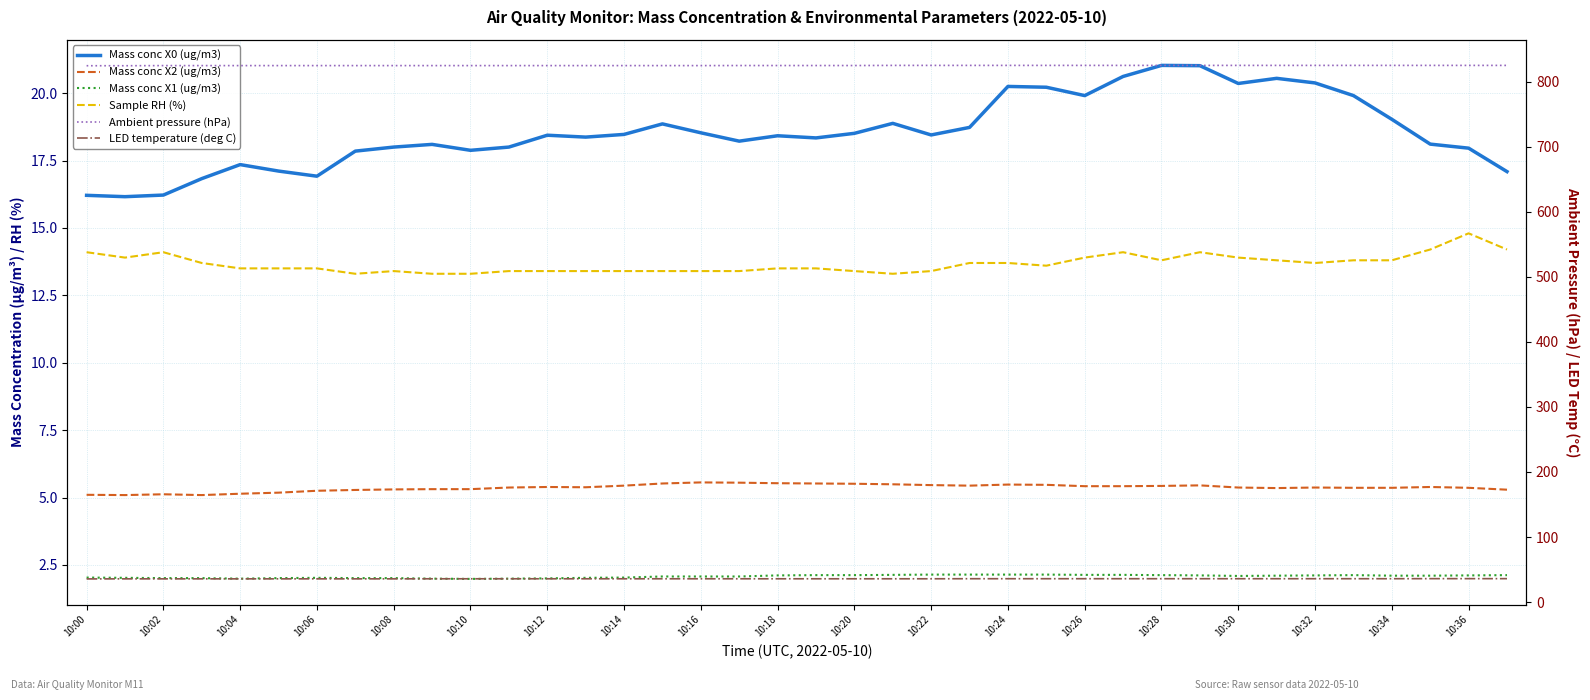

True or false: Mass conc X1 (ug/m3) and LED temperature (deg C) cross at least once.

False